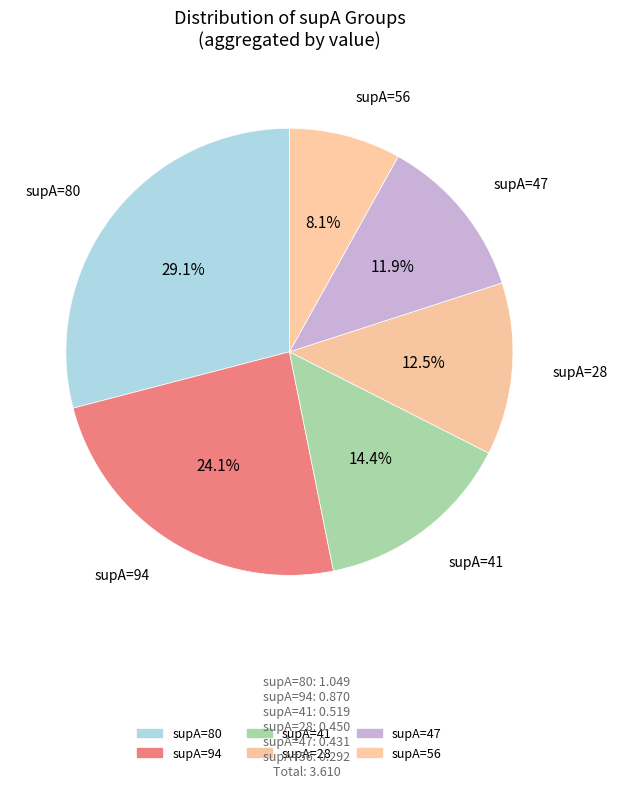

How many slices are in this pie chart?

6